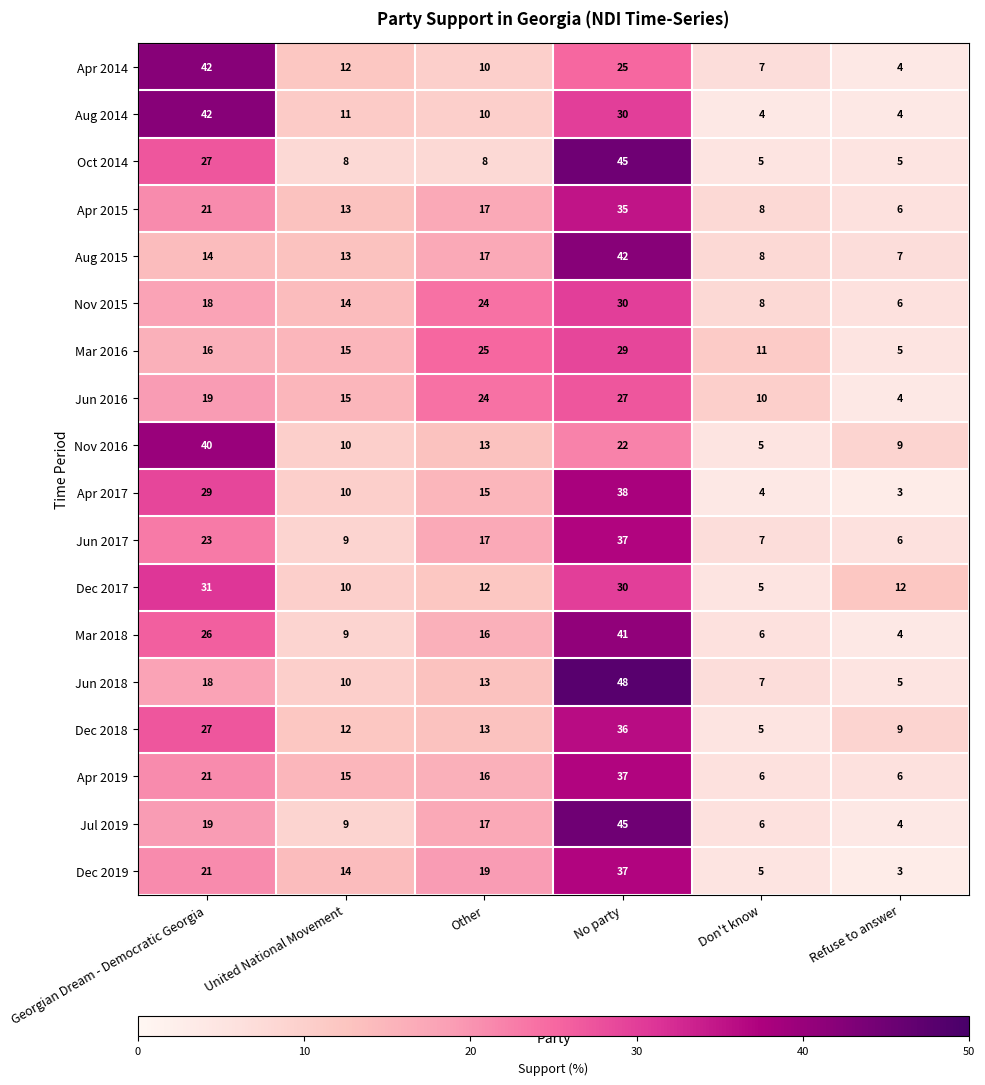

What value does the Apr 2015 series have at Other, to the nearest 5?

15